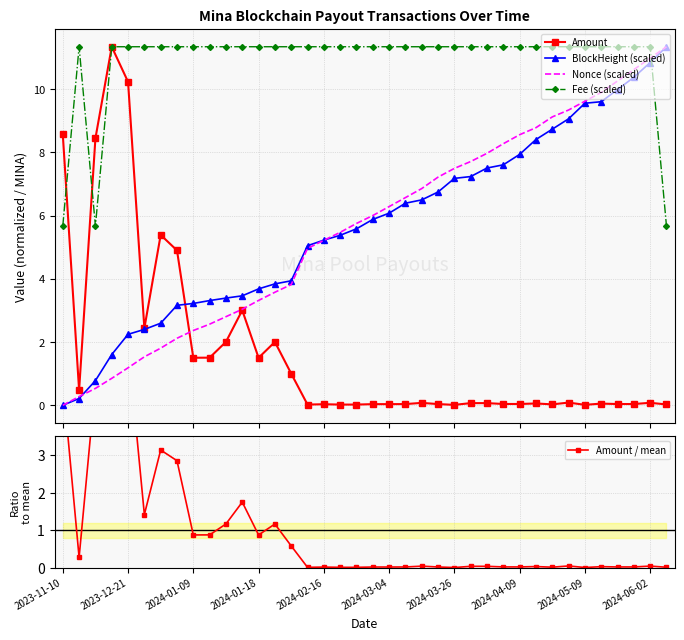

Reading right to left, list all the values displayed in this chart.

Amount: 0.0	0.1	0.0	0.0	0.1	0.0	0.1	0.0	0.1	0.0	0.0	0.1	0.1	0.0	0.0	0.1	0.0	0.0	0.0	0.0	0.0	0.0	0.0	1.0	2.0	1.5	3.0	2.0	1.5	1.5	4.9	5.4	2.4	10.2	11.3	8.4	0.5	8.6
BlockHeight (scaled): 11.3	10.8	10.4	10.0	9.6	9.6	9.1	8.7	8.4	7.9	7.6	7.5	7.2	7.2	6.7	6.5	6.4	6.1	5.9	5.6	5.4	5.2	5.0	3.9	3.8	3.7	3.5	3.4	3.3	3.2	3.2	2.6	2.4	2.2	1.6	0.8	0.2	0.0
Nonce (scaled): 11.3	11.0	10.6	10.3	9.9	9.6	9.3	9.1	8.8	8.6	8.3	8.0	7.7	7.5	7.2	6.9	6.6	6.3	6.0	5.7	5.5	5.2	5.0	3.8	3.6	3.3	3.0	2.8	2.6	2.4	2.1	1.8	1.5	1.2	0.9	0.5	0.3	0.0
Fee (scaled): 5.7	11.3	11.3	11.3	11.3	11.3	11.3	11.3	11.3	11.3	11.3	11.3	11.3	11.3	11.3	11.3	11.3	11.3	11.3	11.3	11.3	11.3	11.3	11.3	11.3	11.3	11.3	11.3	11.3	11.3	11.3	11.3	11.3	11.3	11.3	5.7	11.3	5.7
Amount / mean: 0.0	0.0	0.0	0.0	0.0	0.0	0.0	0.0	0.0	0.0	0.0	0.0	0.0	0.0	0.0	0.0	0.0	0.0	0.0	0.0	0.0	0.0	0.0	0.6	1.2	0.9	1.7	1.2	0.9	0.9	2.9	3.1	1.4	6.0	6.6	4.9	0.3	5.0